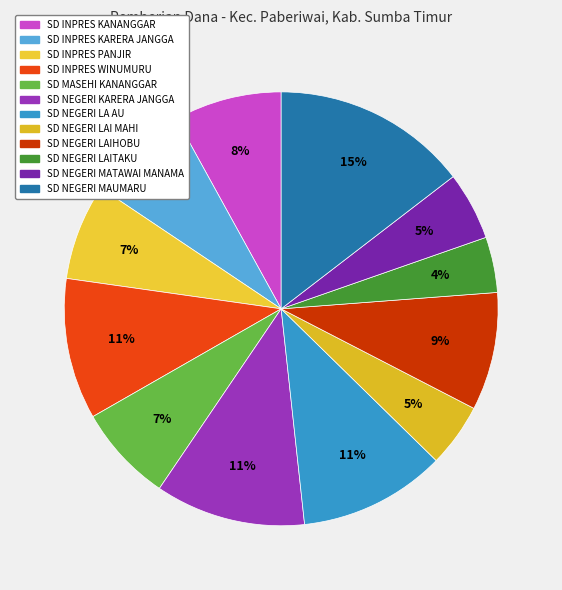

What percentage is the SD INPRES PANJIR slice, to the nearest percent?

7%